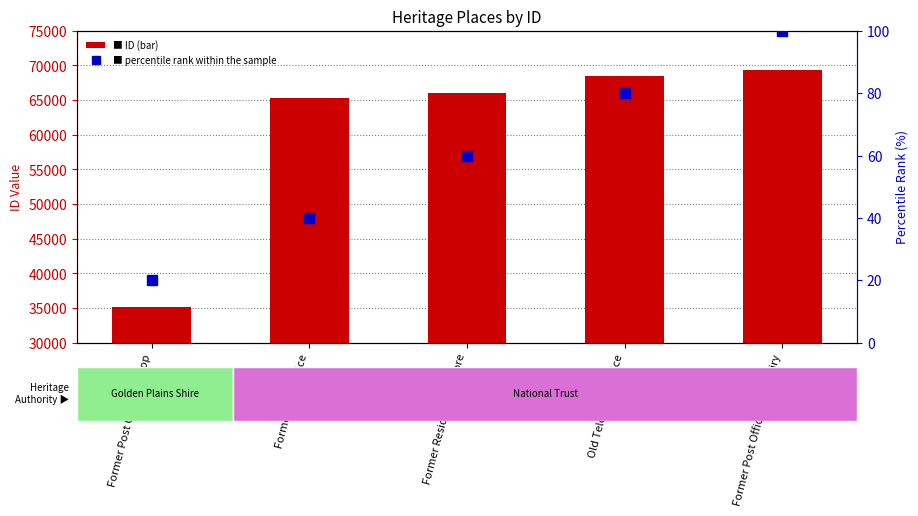

Reading left to right, transcribe all the data shown in this chart.

ID: 35168	65337	66051	68435	69411
percentile rank within the sample: 20	40	60	80	100